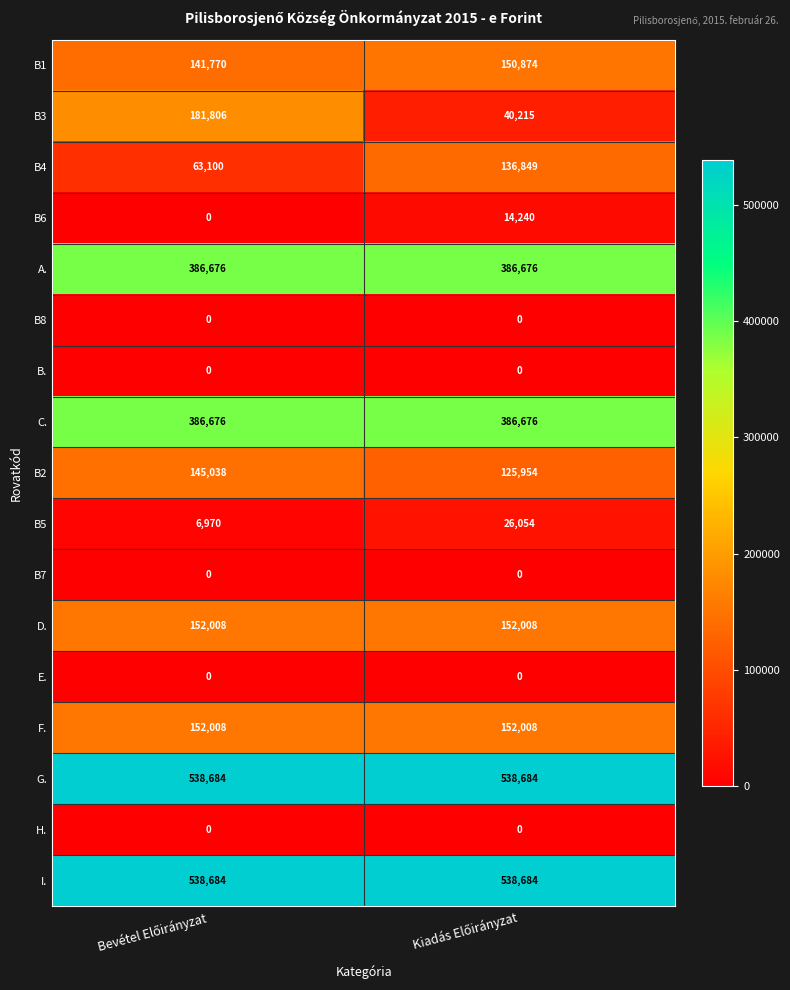

Which series has the largest range (max minus min)?

B3